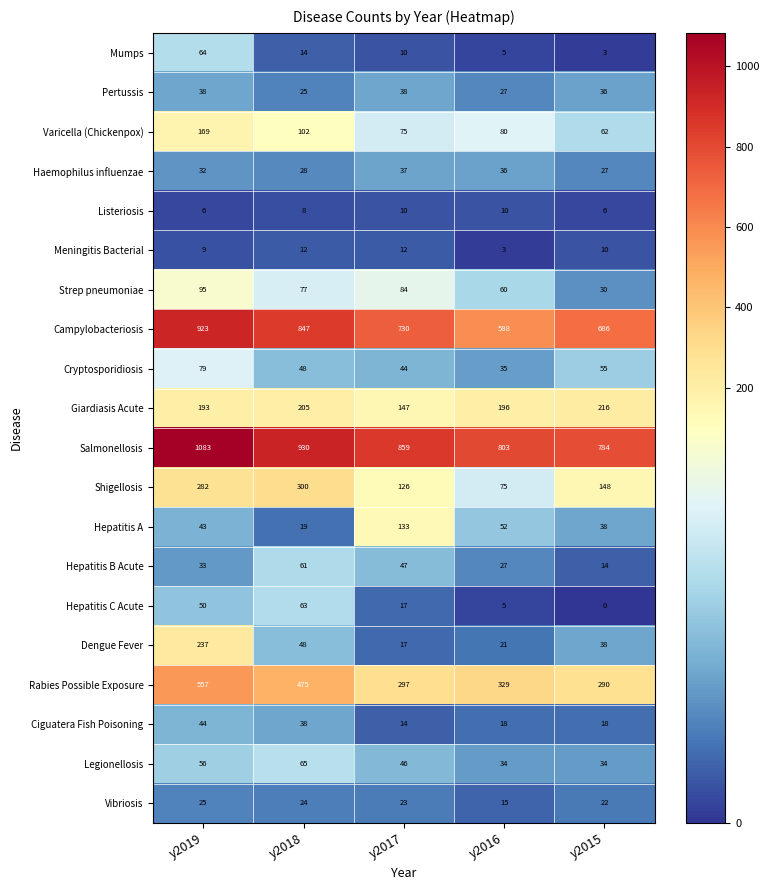

How many categories are shown in the chart?

5